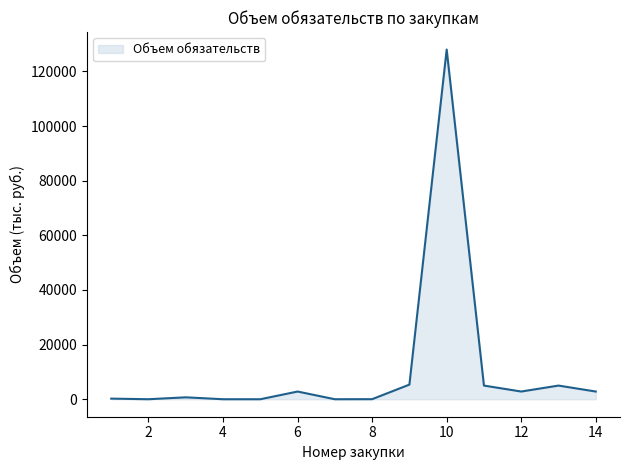

How many series are shown in this chart?

1